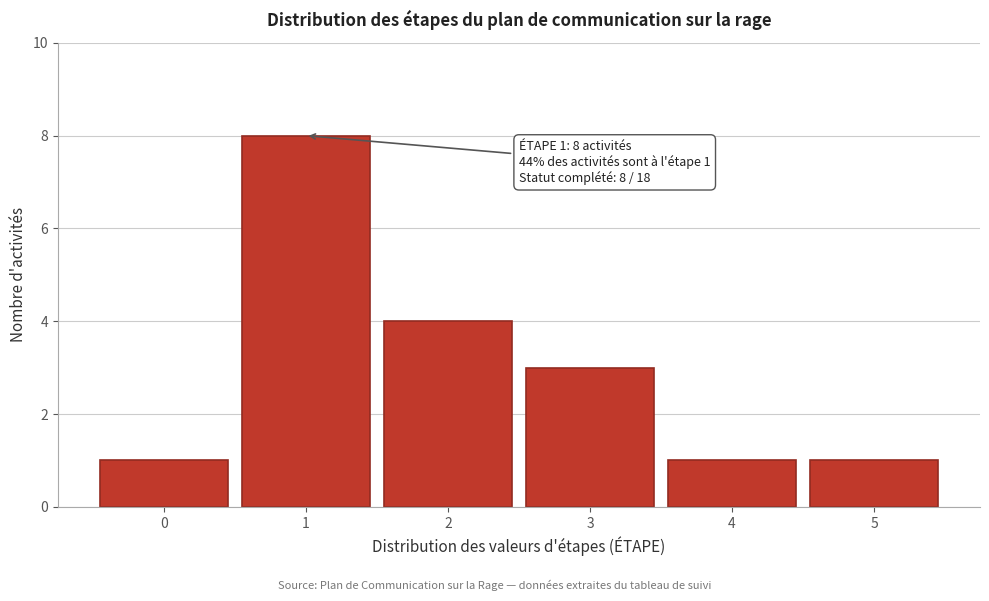

Over which range of the x-axis is the bar tallest?

0.5 to 1.5